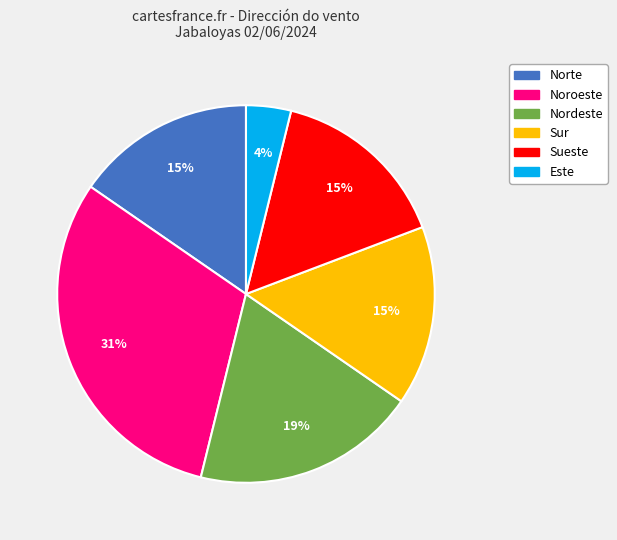

Count the number of slices in the pie.

6